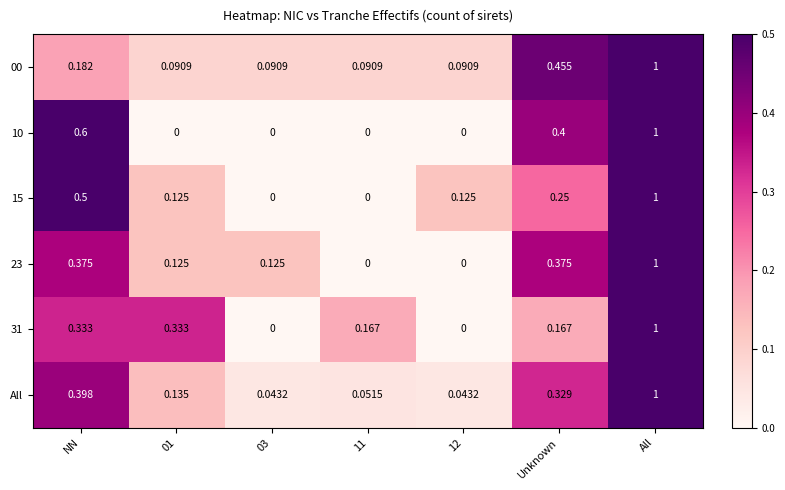

Is the value of 10 at 12 greater than the value of 31 at 01?

No